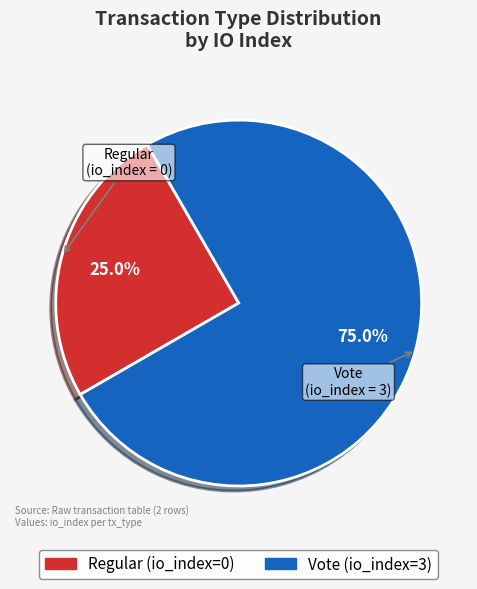

Combined, do Vote and Regular account for over 50%?

Yes